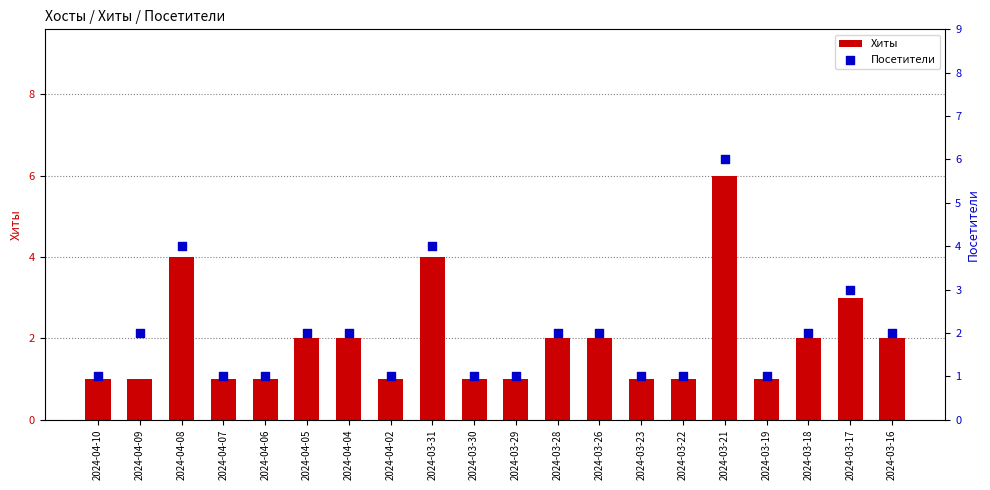

At how many categories does at least one series exceed 4?

1